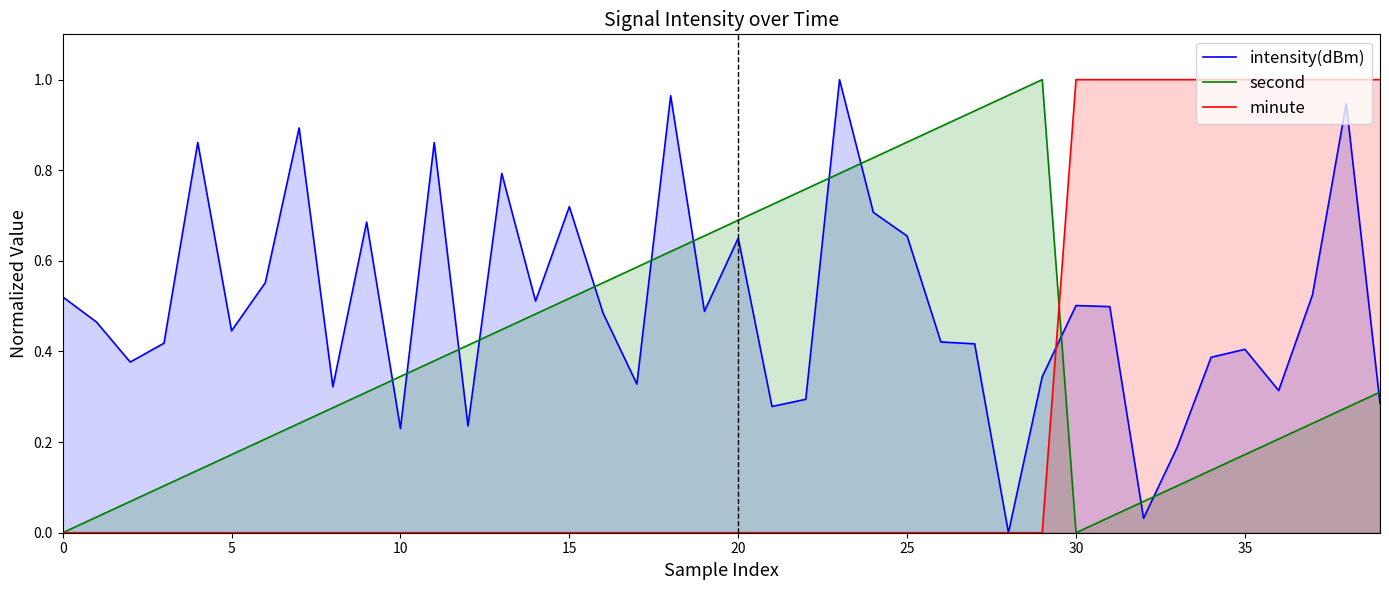

How many lines are shown in the chart?

3